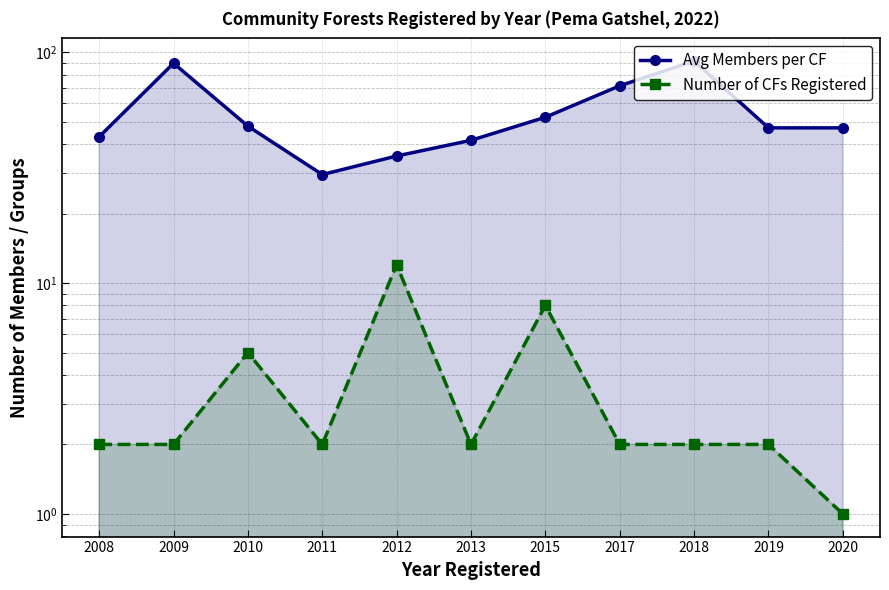

Is the value of Avg Members per CF at 2019 greater than the value of Number of CFs Registered at 2008?

Yes